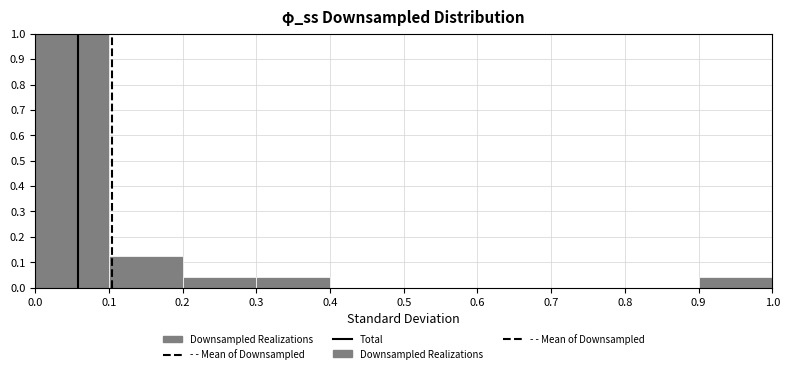

Reading left to right, list every bar in this chart as the range it spans on the x-axis followed by its height. The values are not printed on the chart, so give them approximately, as read against the axis.

0.0 to 0.1: 1.00
0.1 to 0.2: 0.13
0.2 to 0.3: 0.04
0.3 to 0.4: 0.04
0.4 to 0.5: 0
0.5 to 0.6: 0
0.6 to 0.7: 0
0.7 to 0.8: 0
0.8 to 0.9: 0
0.9 to 1.0: 0.04